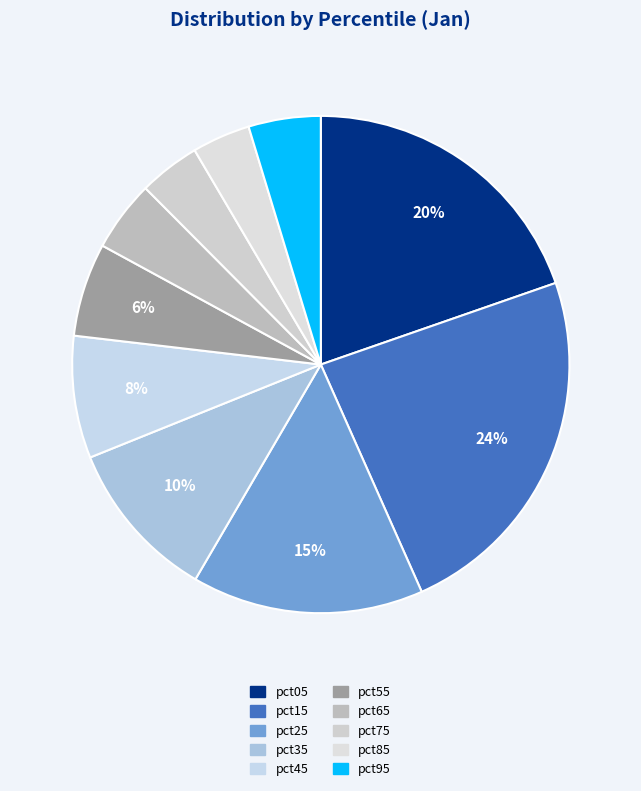

Does pct65 account for over 50% of the chart?

No